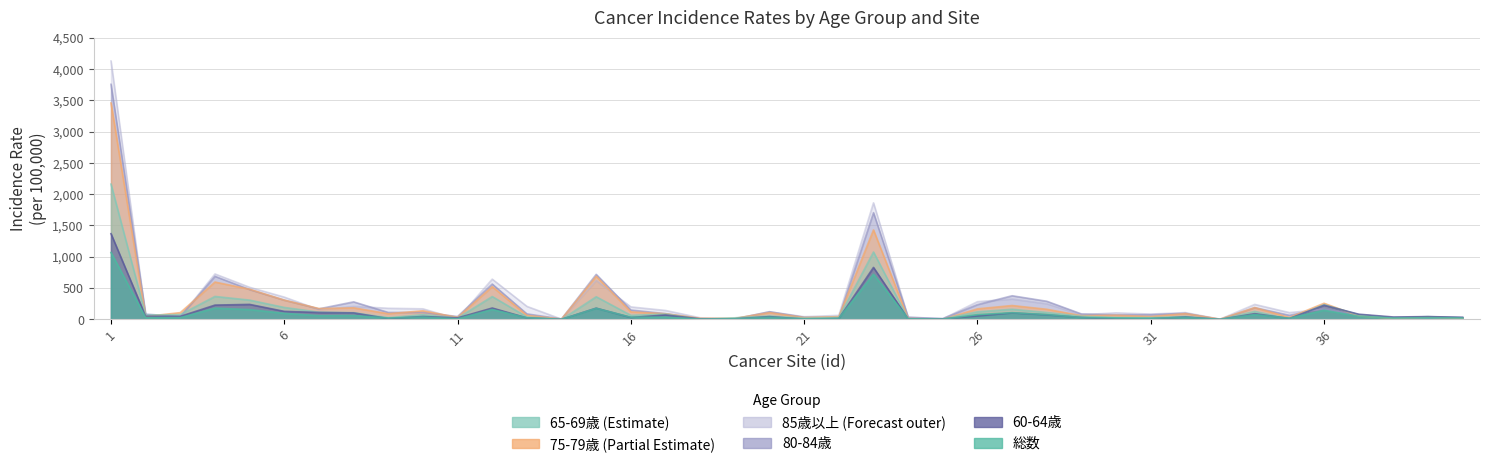

After their last crossing, which series has the higher values: 85歳以上 or 80-84歳?

80-84歳